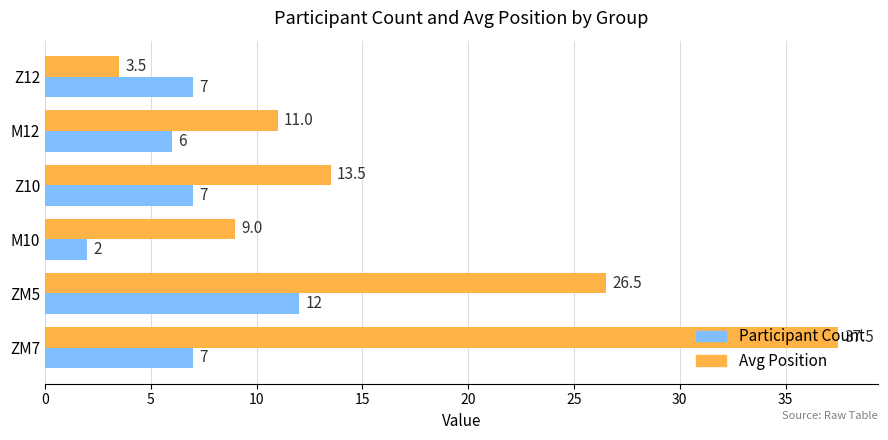

How many series are shown in this chart?

2